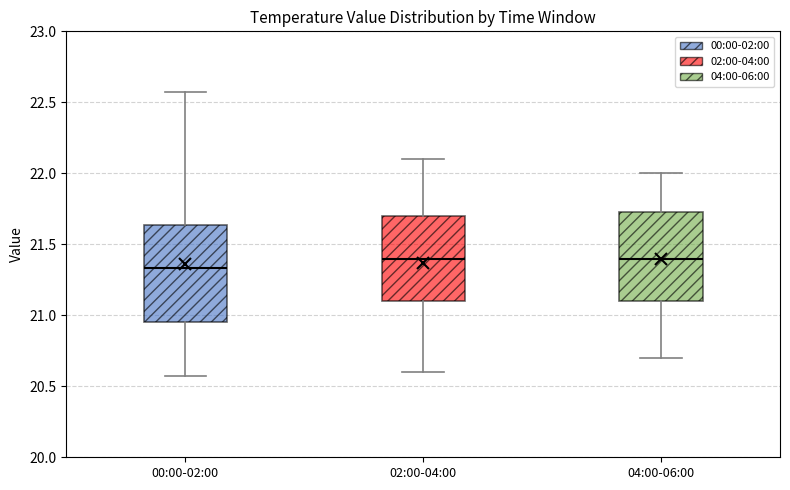

Reading left to right, read every box against the y-axis: the position of its median line, the range the box covers, and the ends of its whiskers. The values are not printed on the chart, so give them approximately, as read against the axis.

00:00-02:00: median 21.35, box 20.95 to 21.65, whiskers 20.55 to 22.55
02:00-04:00: median 21.40, box 21.10 to 21.70, whiskers 20.60 to 22.10
04:00-06:00: median 21.40, box 21.10 to 21.75, whiskers 20.70 to 22.00